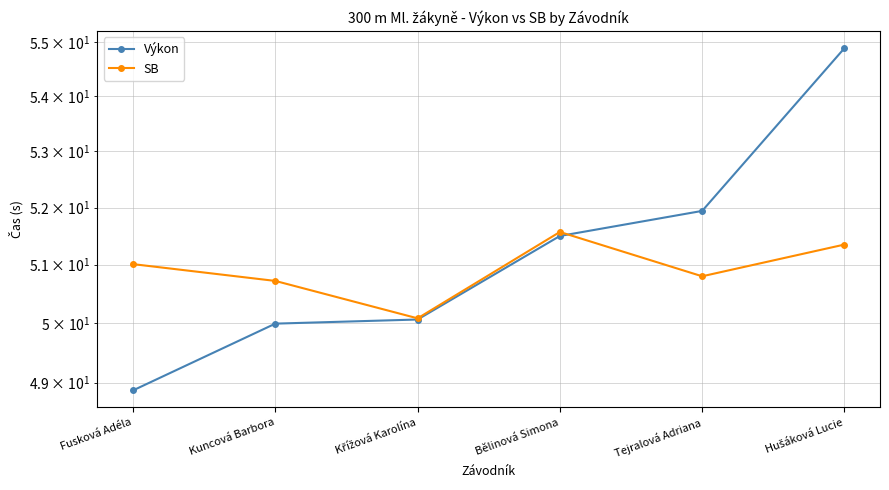

Which category has the highest value in the SB series?

Bělinová Simona